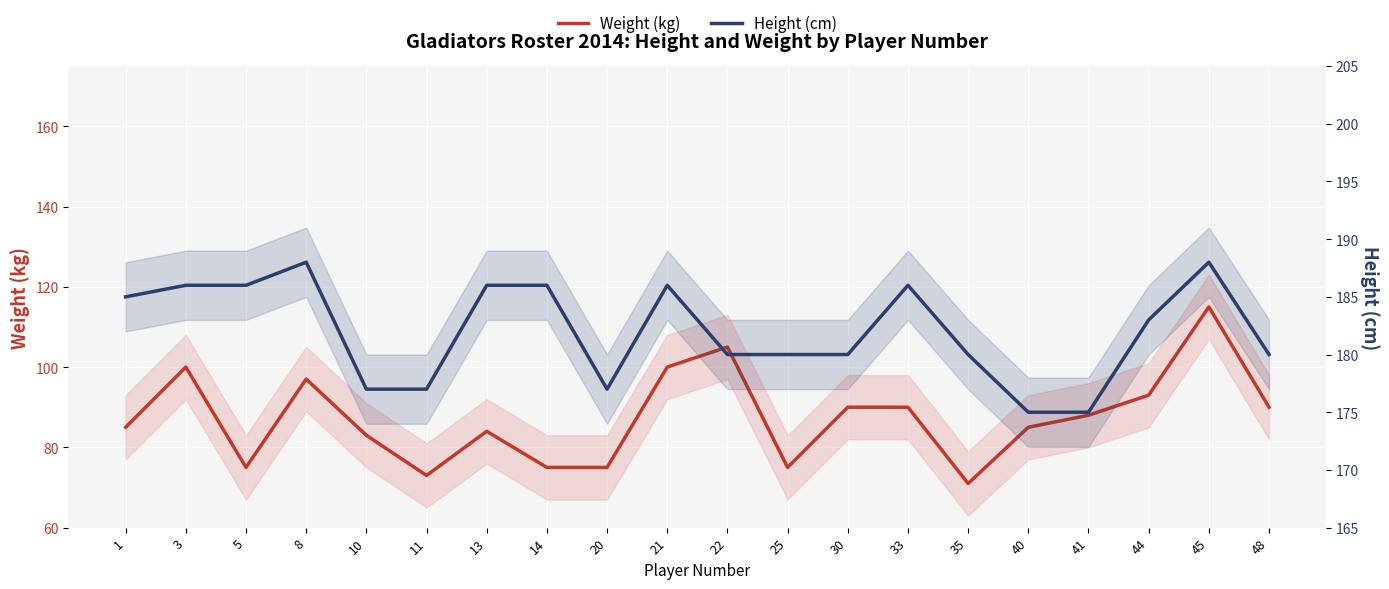

Reading right to left, what are all the values shown in this chart?

Weight (kg): 90	115	93	88	85	71	90	90	75	105	100	75	75	84	73	83	97	75	100	85
Height (cm): 180	188	183	175	175	180	186	180	180	180	186	177	186	186	177	177	188	186	186	185